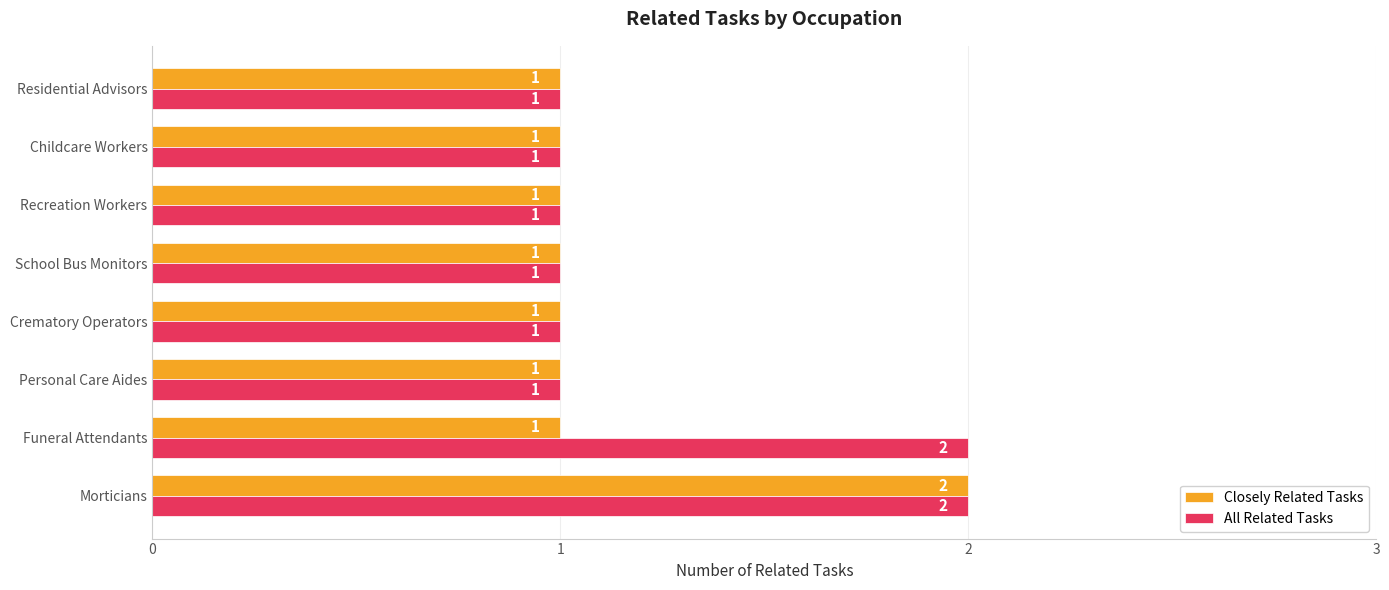

What are all the series names shown in the legend?

Closely Related Tasks, All Related Tasks